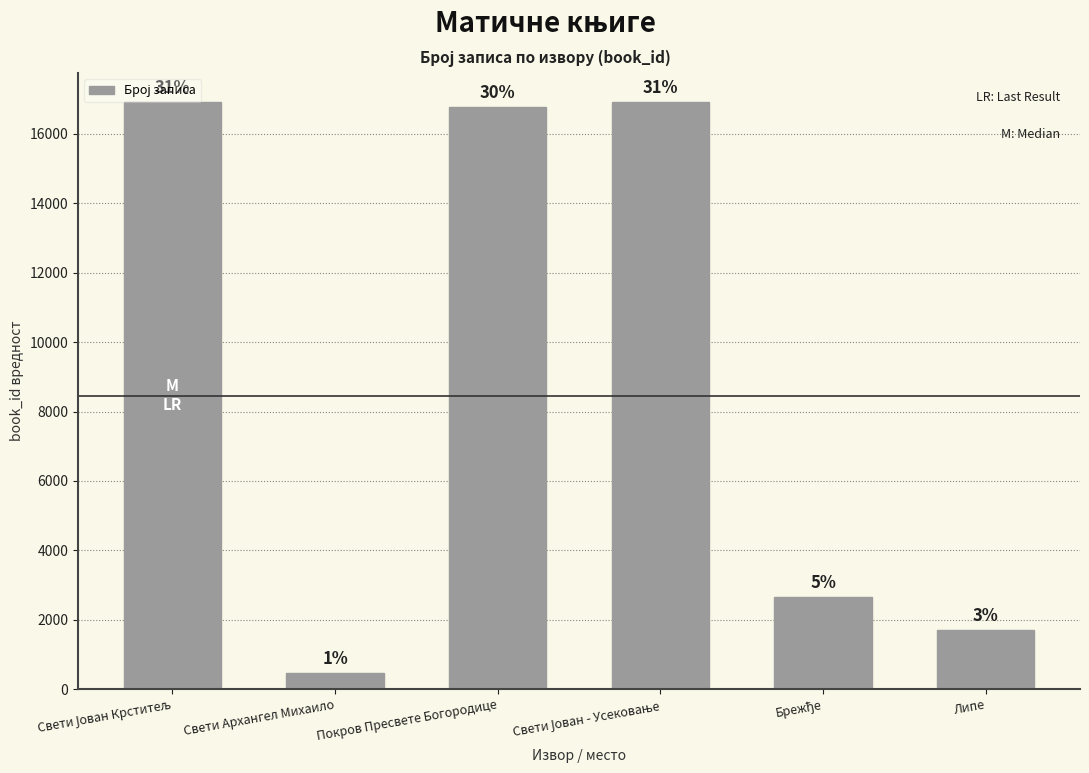

What is the difference between the values at Покров Пресвете Богородице and Липе?

15070